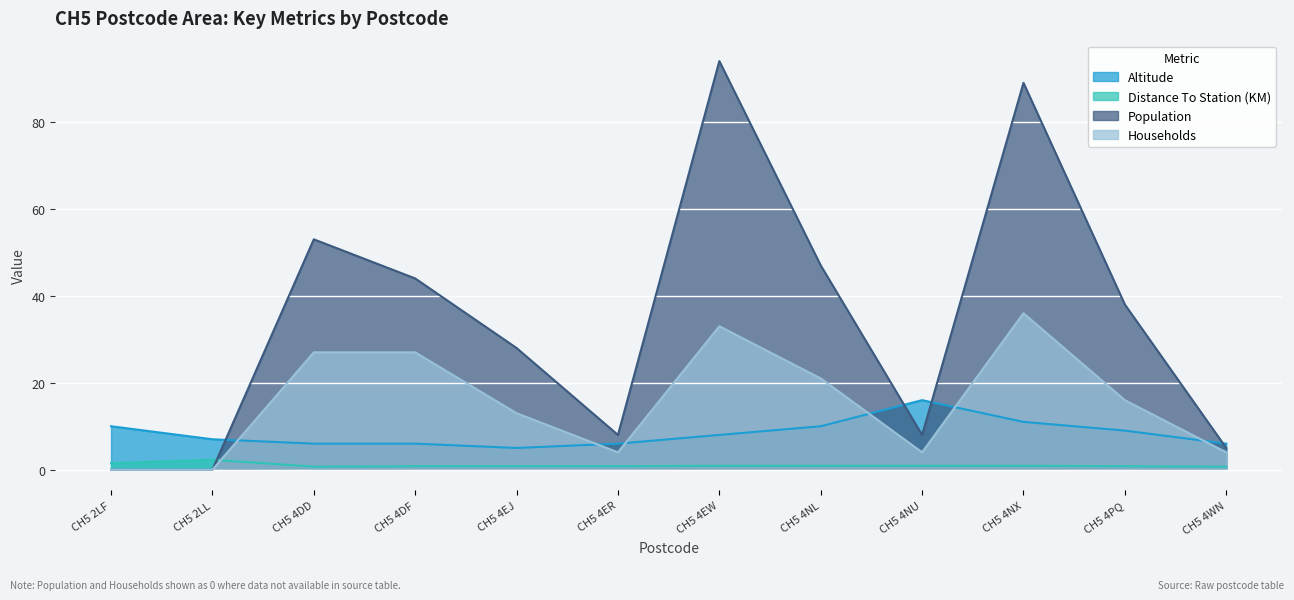

Rank the series by their maximum value, from highest to lowest.

Population, Households, Altitude, Distance To Station (KM)